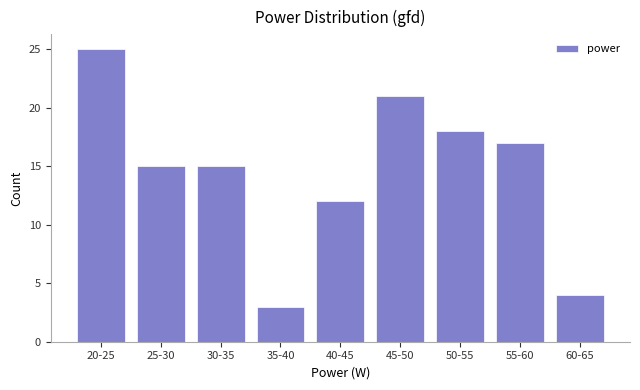

Reading right to left, transcribe all the data shown in this chart.

60-65=4	55-60=17	50-55=18	45-50=21	40-45=12	35-40=3	30-35=15	25-30=15	20-25=25